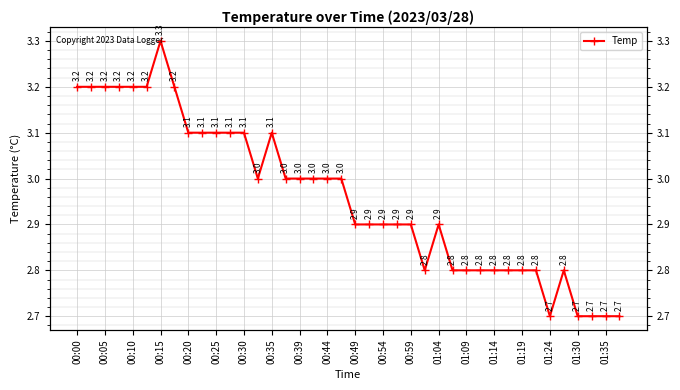

How many lines are shown in the chart?

1